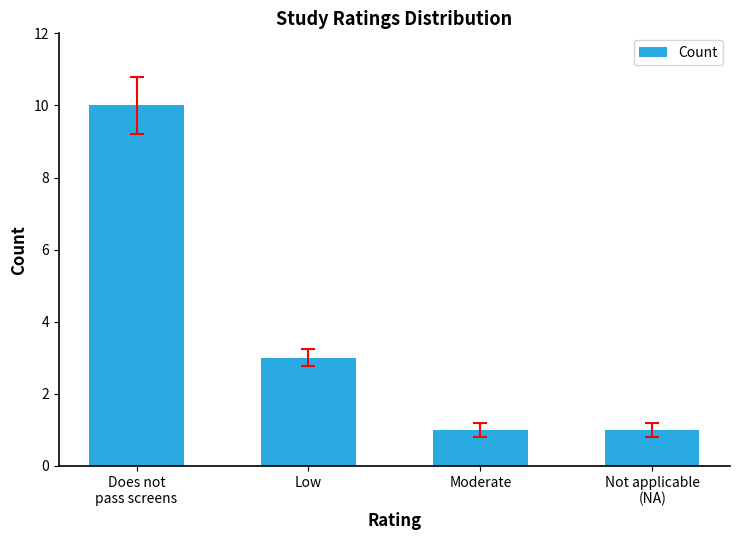

Read the value at Moderate.

1